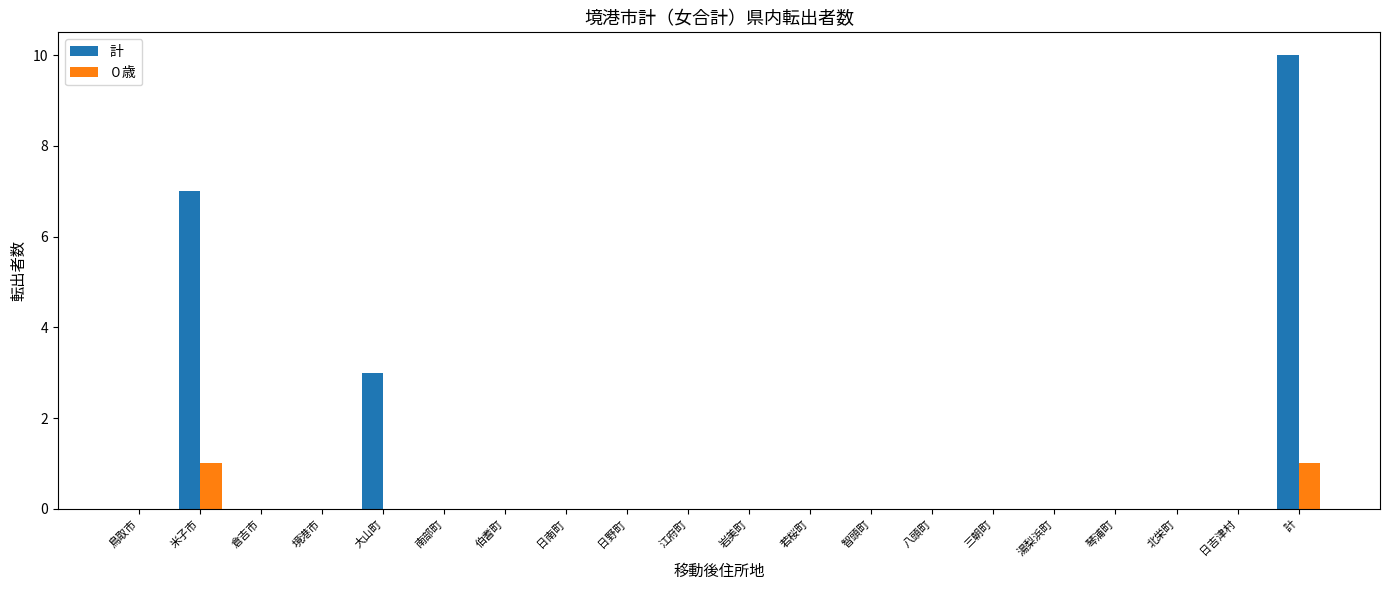

What is the sum of all 計 values?

20